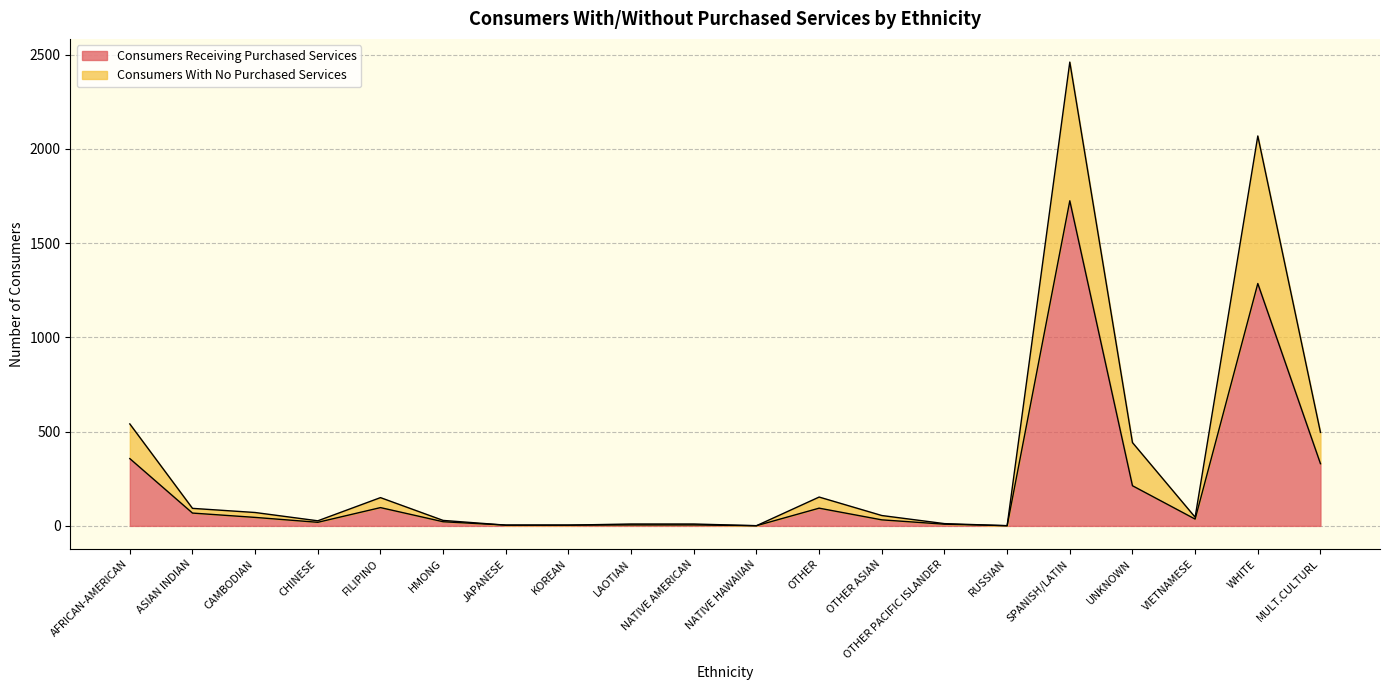

Read the Consumers Receiving Purchased Services value at WHITE.

1286